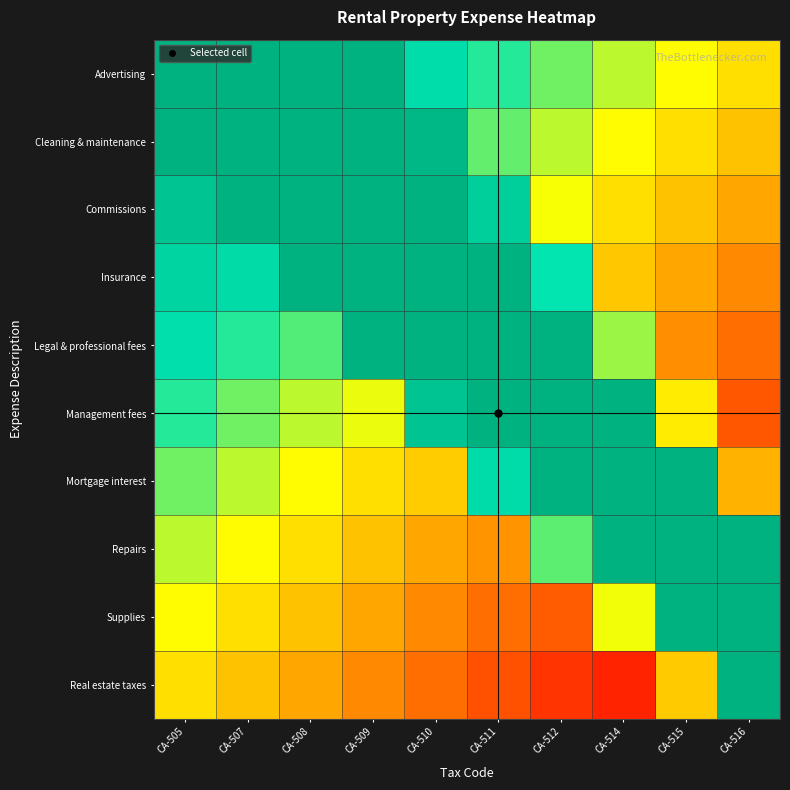

Which has a higher value, CA-507 or CA-515?

CA-507